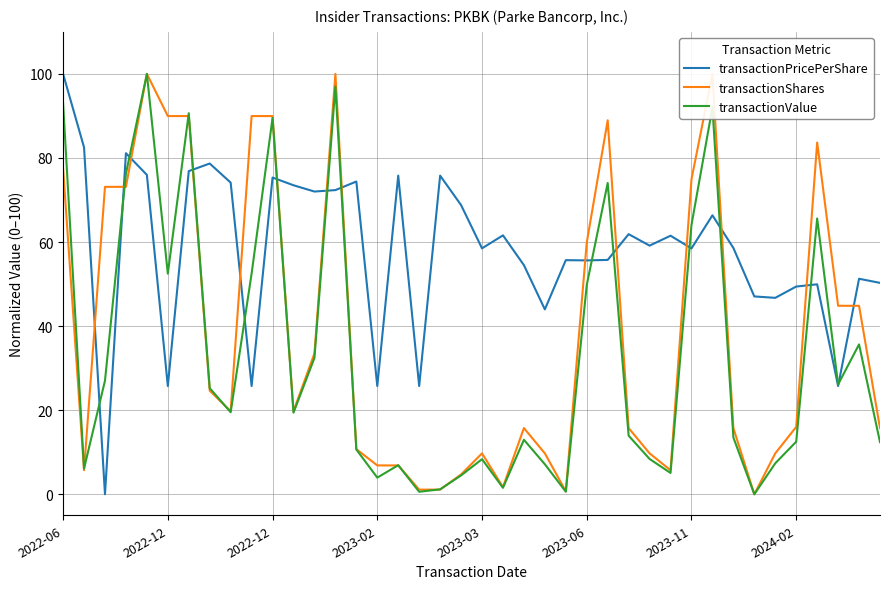

True or false: transactionShares has a value of 15.6 at 28.

False